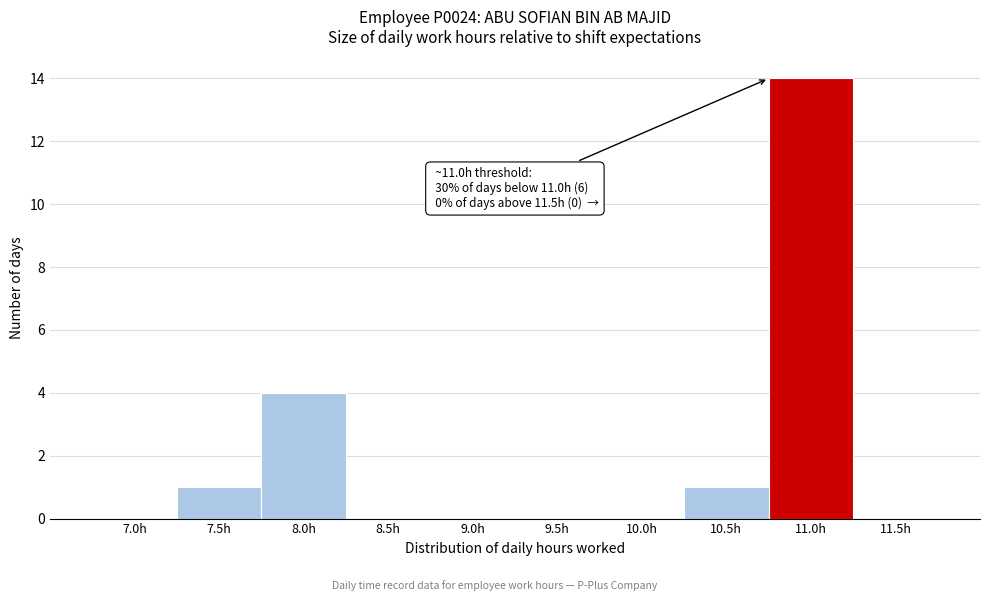

Reading left to right, extract all data points from this chart.

7.0h=0	7.5h=1	8.0h=4	8.5h=0	9.0h=0	9.5h=0	10.0h=0	10.5h=1	11.0h=14	11.5h=0